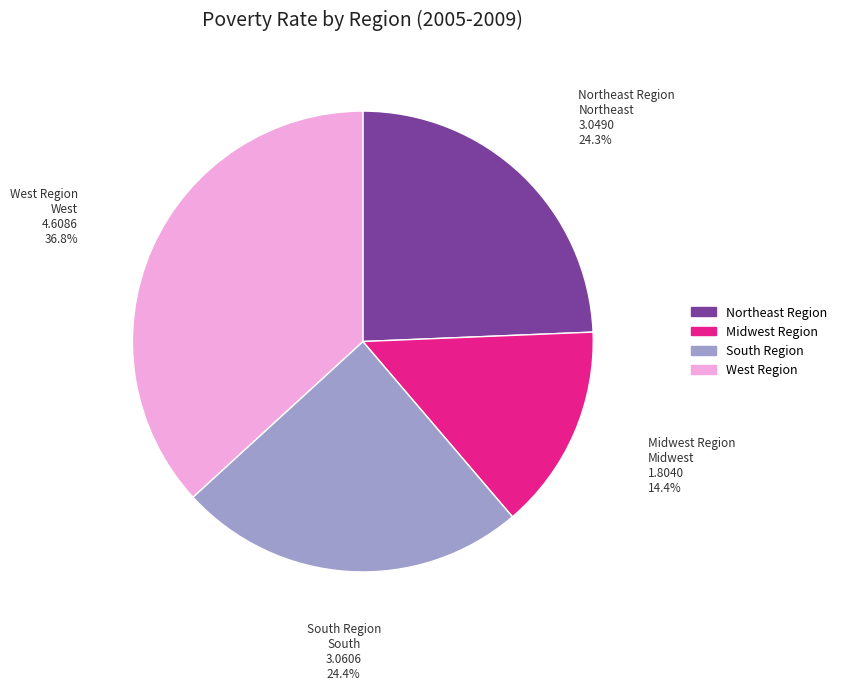

What is the ratio of the value at Northeast Region to the value at West Region?

0.7